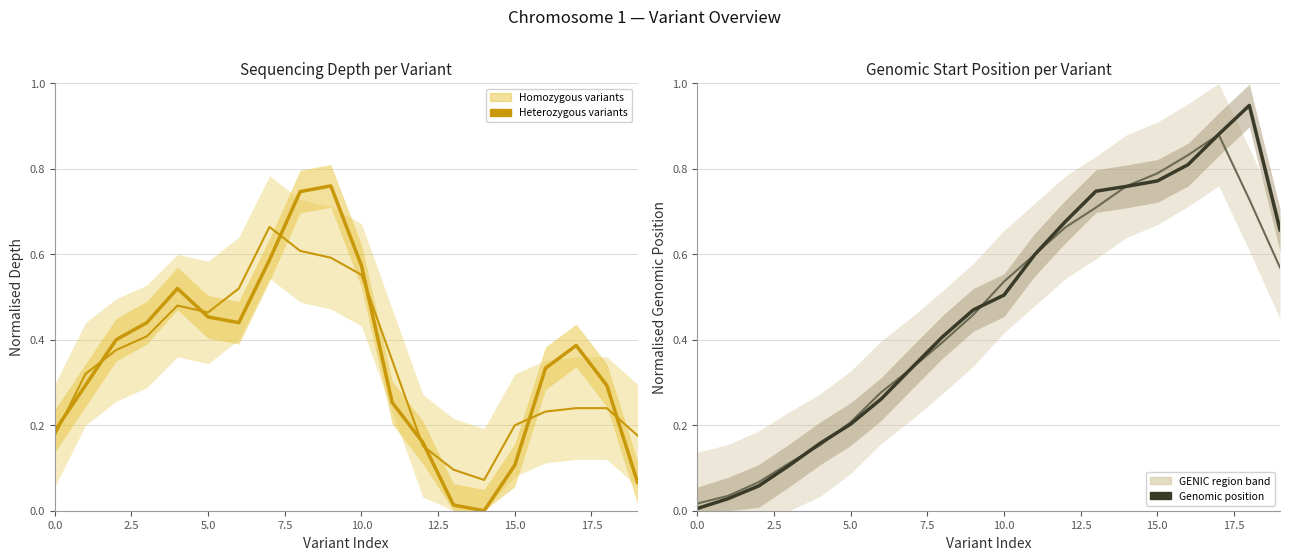

How many lines are shown in the chart?

4